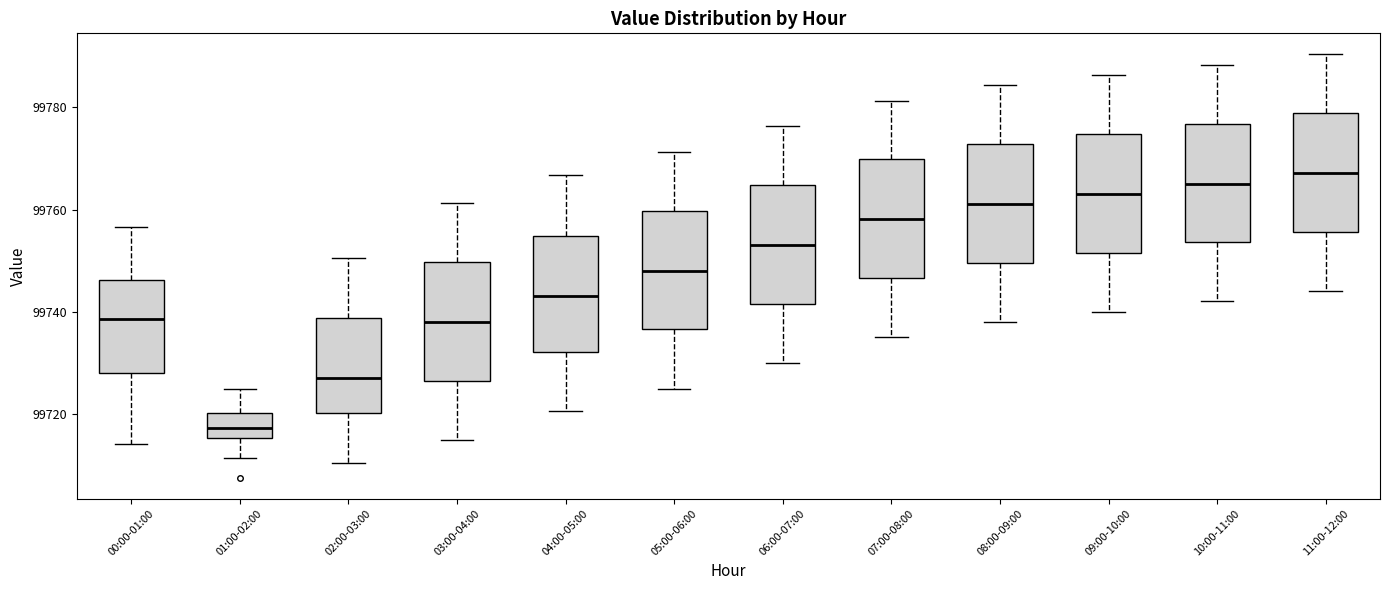

Reading left to right, transcribe this box plot: for each box, give where its median line is, the range the box spans, and where its two whiskers end, as read against the y-axis. The values are not printed on the chart, so give them approximately, as read against the axis.

00:00-01:00: median 99738, box 99728 to 99746, whiskers 99714 to 99756
01:00-02:00: median 99718, box 99716 to 99720, whiskers 99712 to 99724
02:00-03:00: median 99728, box 99720 to 99738, whiskers 99710 to 99750
03:00-04:00: median 99738, box 99726 to 99750, whiskers 99716 to 99762
04:00-05:00: median 99744, box 99732 to 99754, whiskers 99720 to 99766
05:00-06:00: median 99748, box 99736 to 99760, whiskers 99726 to 99772
06:00-07:00: median 99754, box 99742 to 99764, whiskers 99730 to 99776
07:00-08:00: median 99758, box 99746 to 99770, whiskers 99736 to 99782
08:00-09:00: median 99762, box 99750 to 99772, whiskers 99738 to 99784
09:00-10:00: median 99764, box 99752 to 99774, whiskers 99740 to 99786
10:00-11:00: median 99766, box 99754 to 99776, whiskers 99742 to 99788
11:00-12:00: median 99768, box 99756 to 99778, whiskers 99744 to 99790